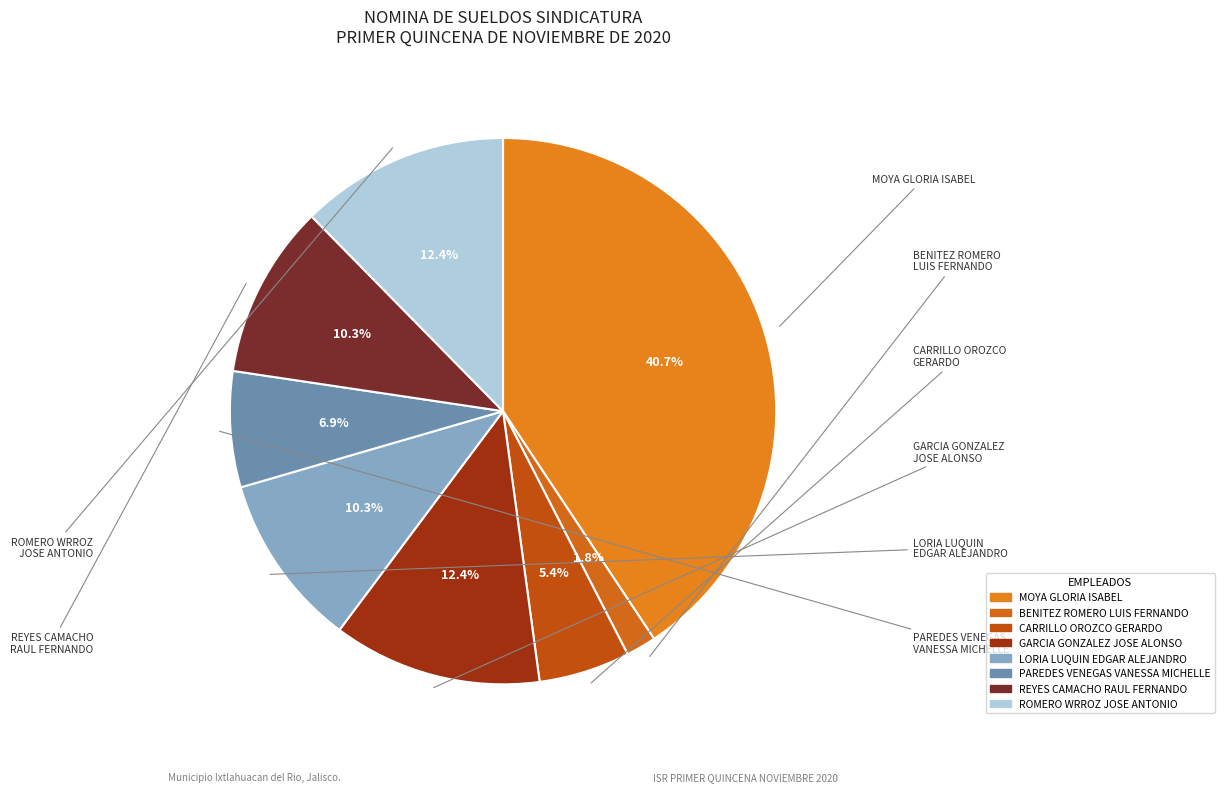

What percentage do CARRILLO OROZCO GERARDO and PAREDES VENEGAS VANESSA MICHELLE together represent?

12.3%